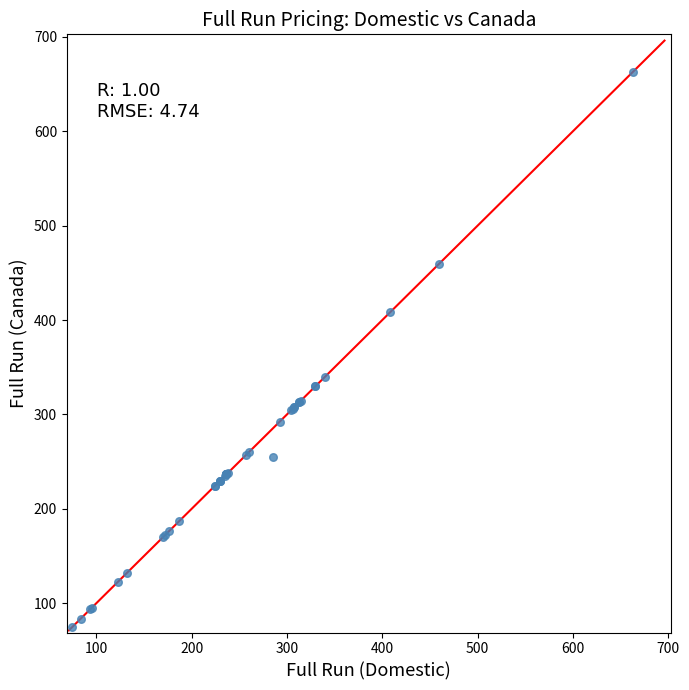

What Y value in the scatter plot is closest to 368?

340.0